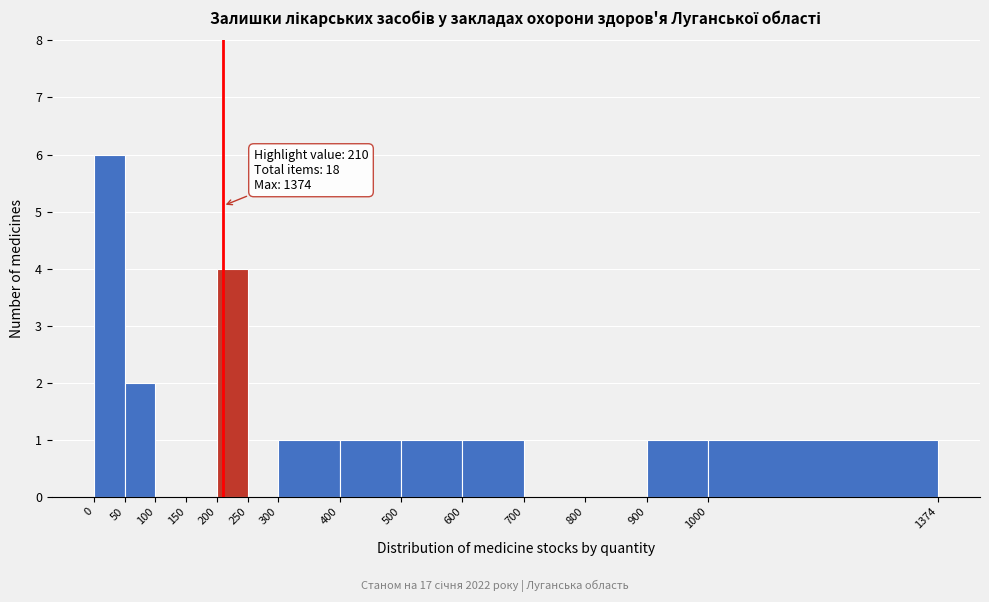

Over which range of the x-axis is the bar tallest?

0 to 50